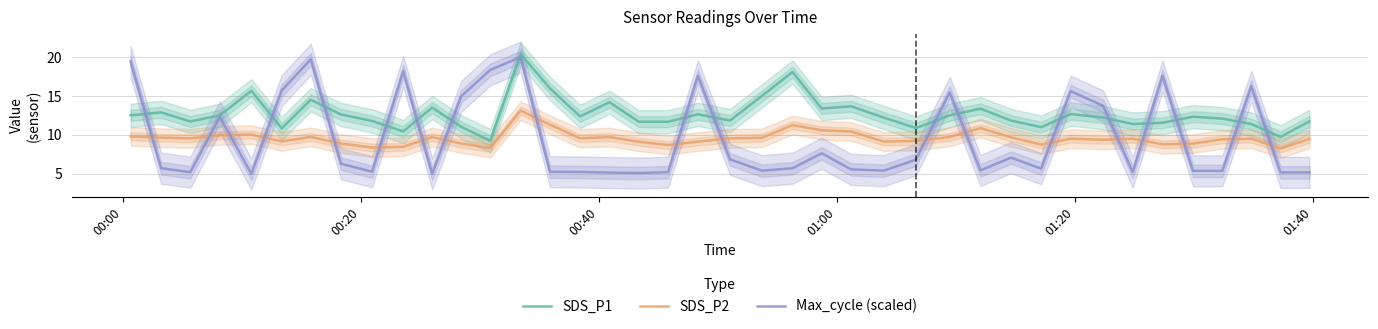

What is the minimum value for Max_cycle (scaled)?

5.0